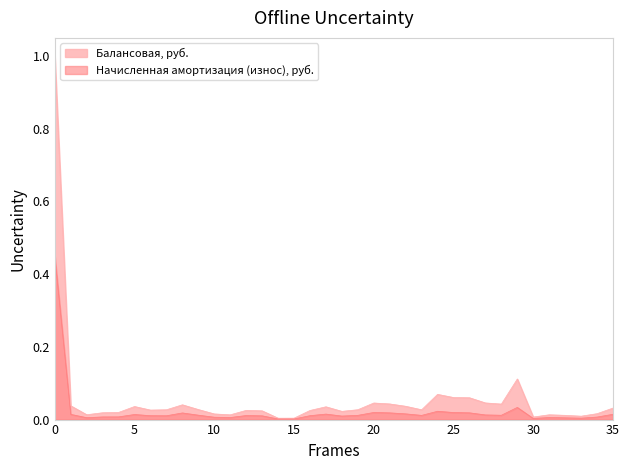

What is the highest value of the Балансовая, руб. series?

1.0